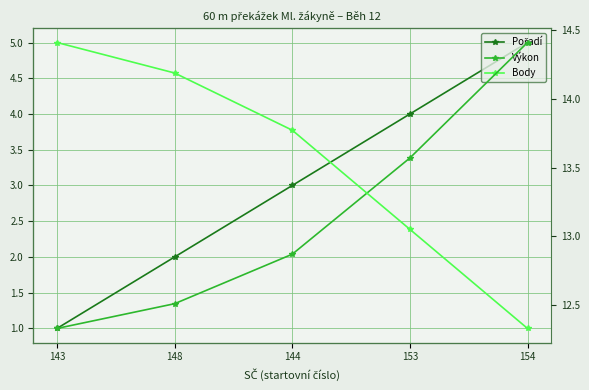

Between 154 and 153, which is larger?

154